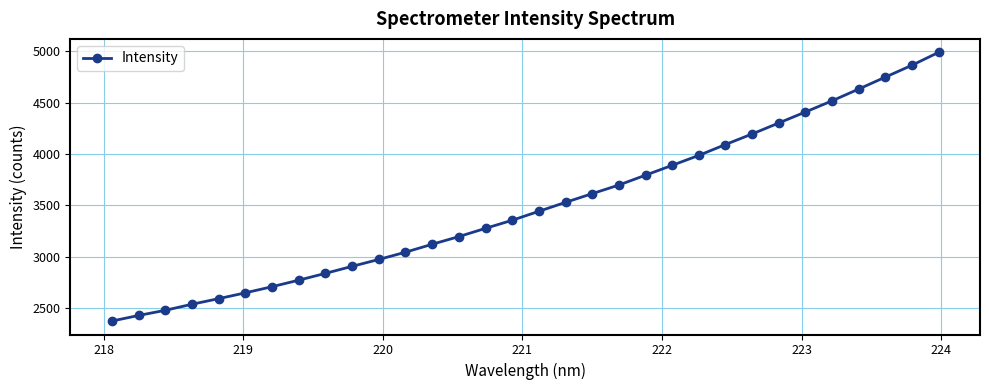

True or false: there are more than 2 points higher than both neighbors.

False